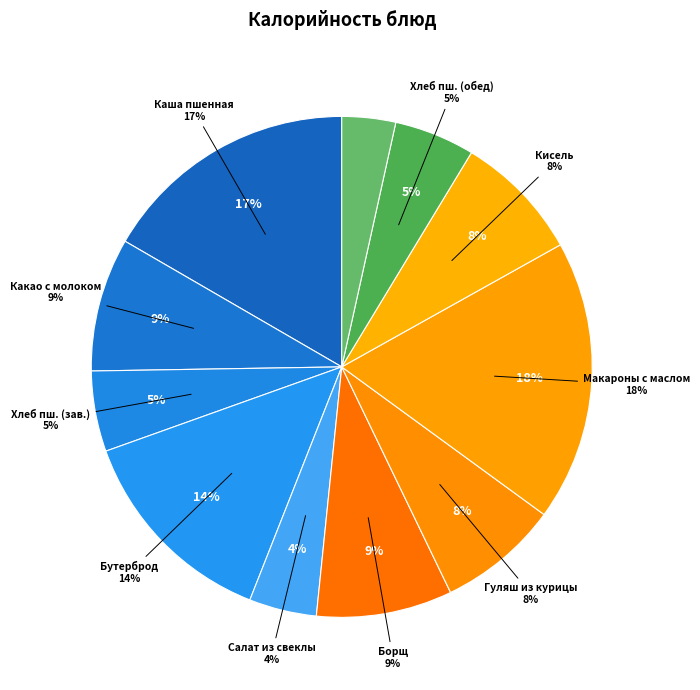

Which category has the smallest portion of the pie?

Хлеб ржано-пшеничный